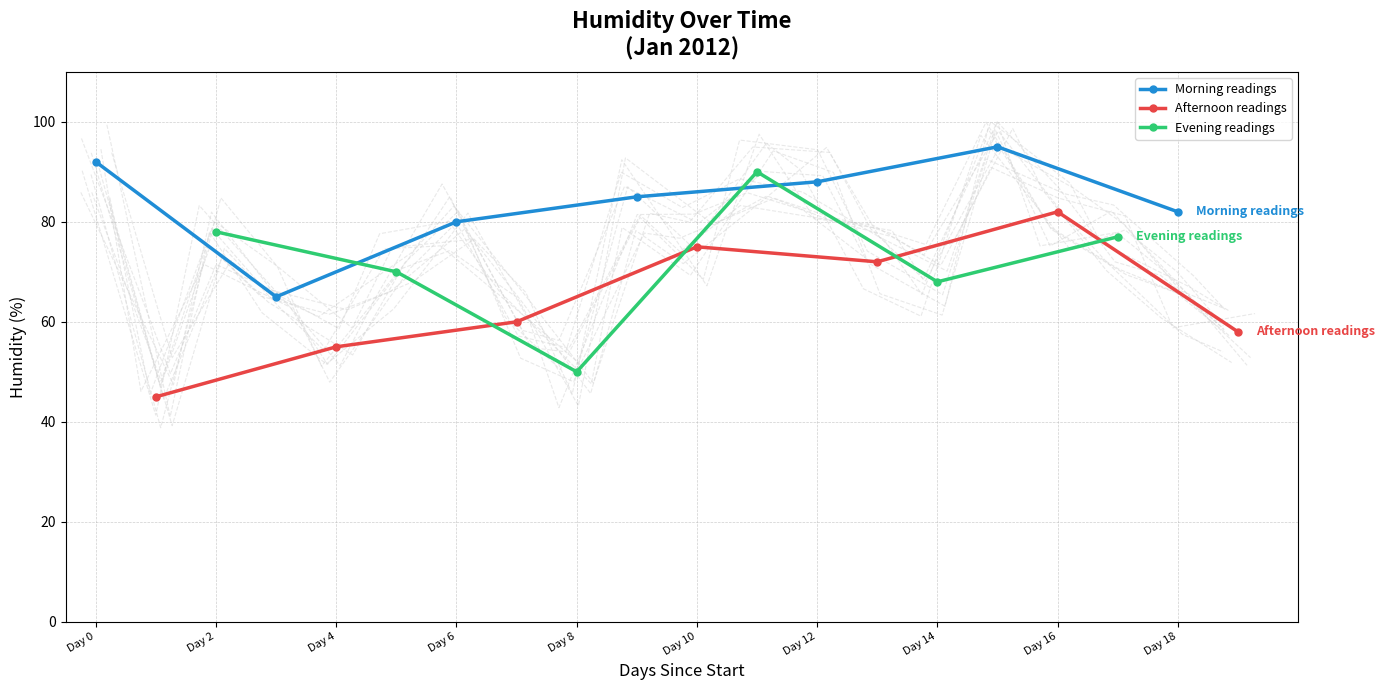

What is the approximate value at 2012-01-03 06:00, to the nearest 10?

80